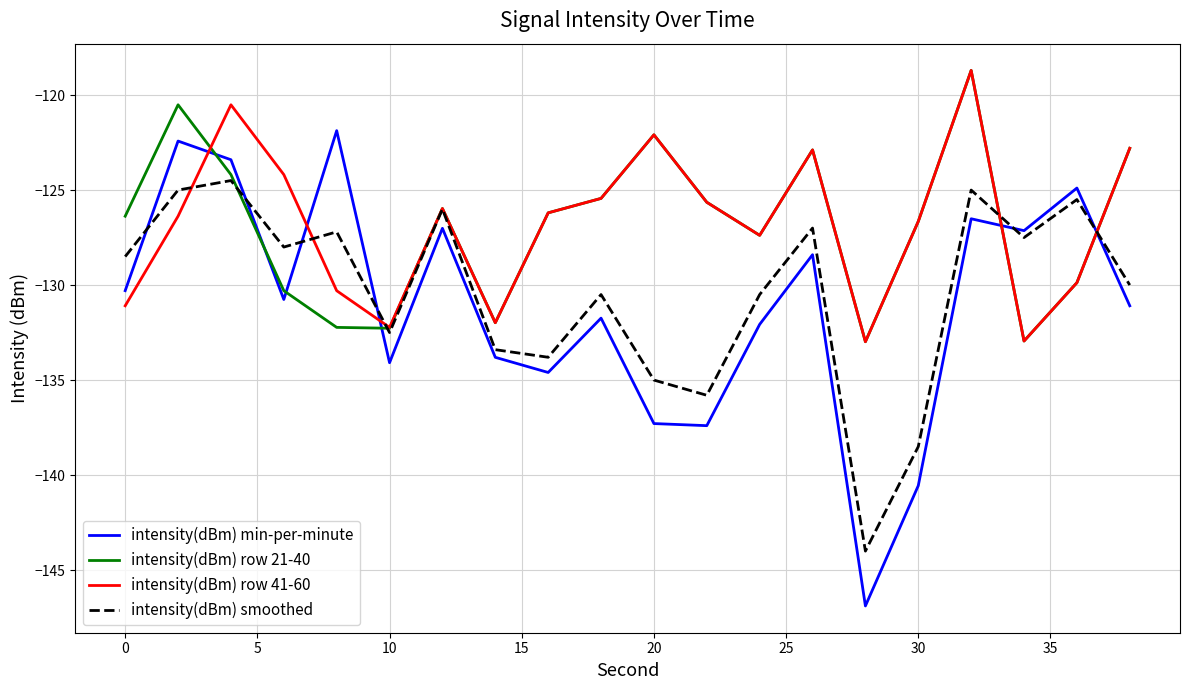

What is the smallest value displayed?

-146.9